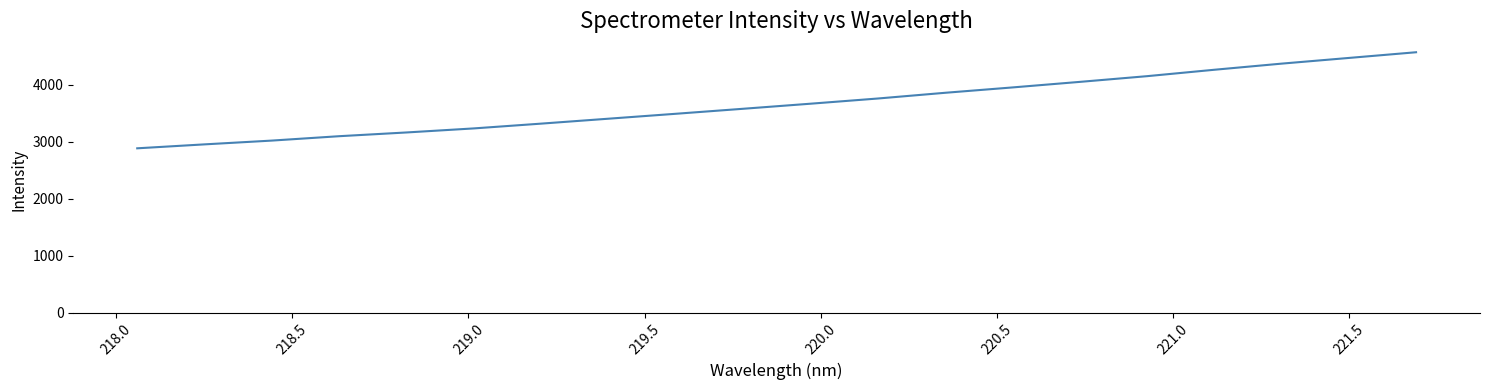

What is the maximum value shown in the chart?

4570.0